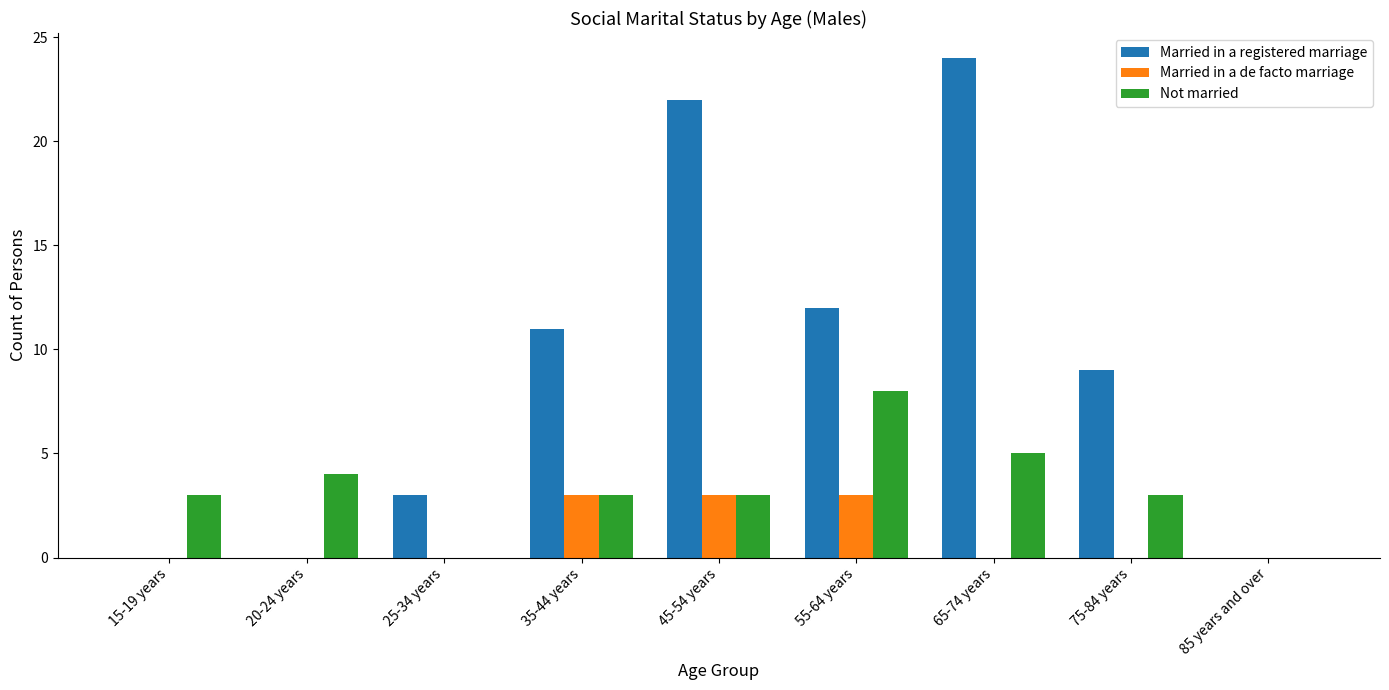

What is the sum of the Married in a registered marriage values at 35-44 years and 20-24 years?

11